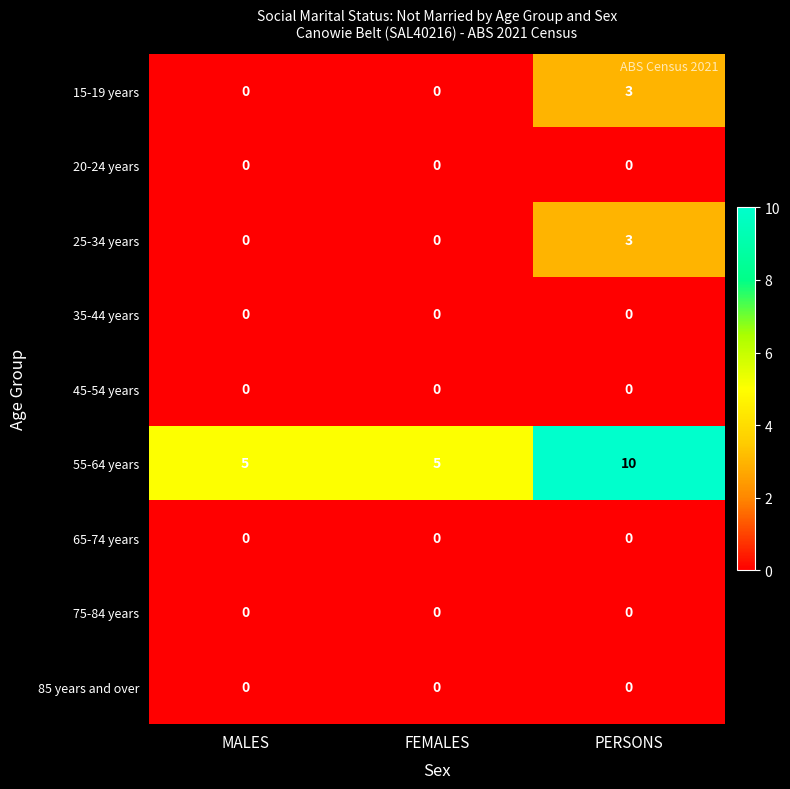

Count the 25-34 years values in the range 0 to 3.

3